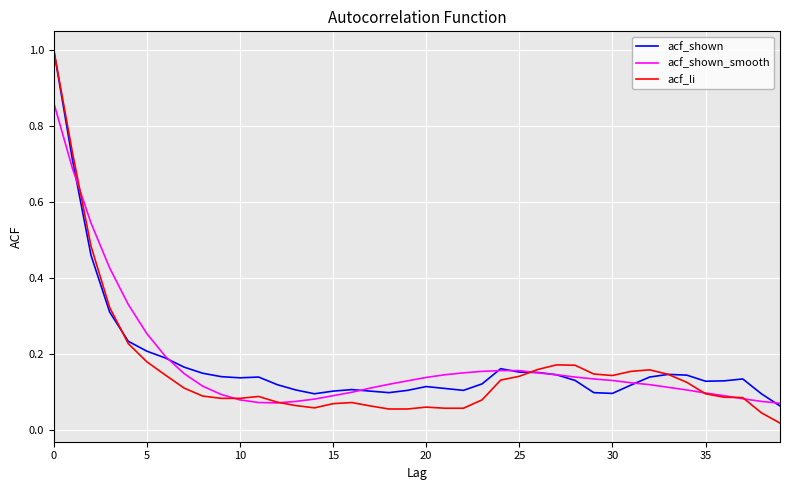

What is the highest value of the acf_shown series?

1.0